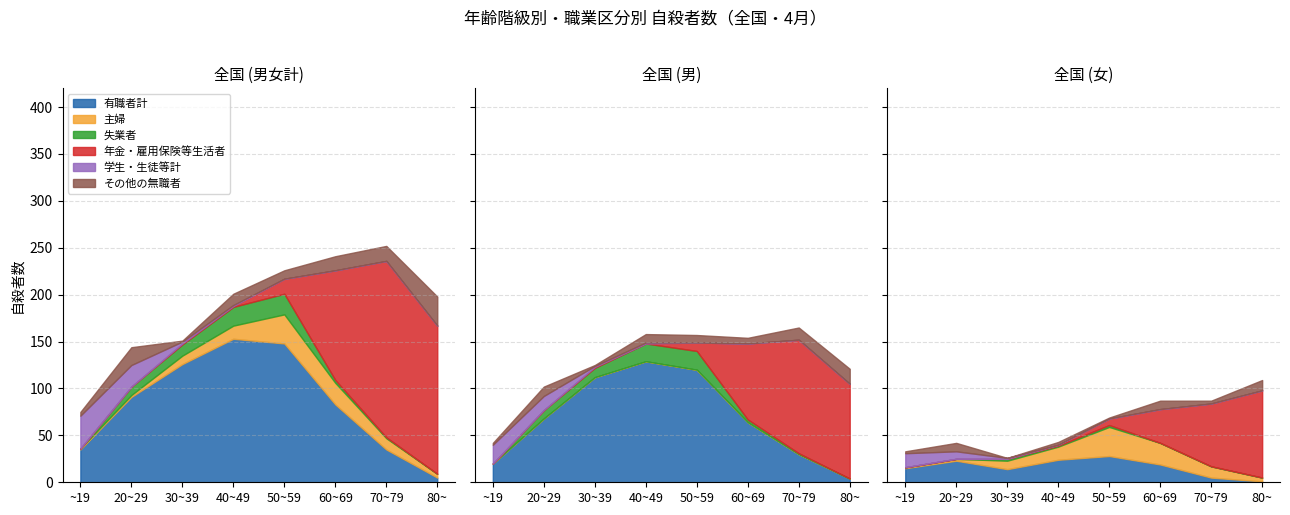

What is the approximate value of その他の無職者 at 60~69, to the nearest 5?

15